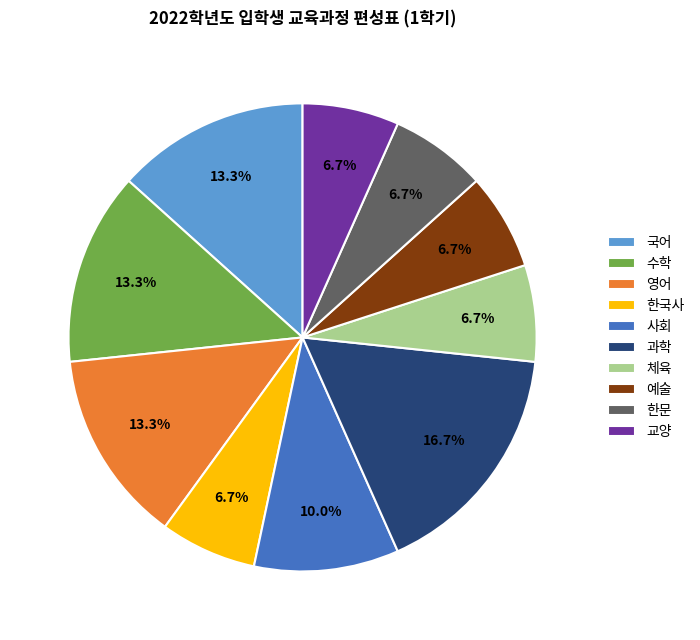

What is the ratio of the value at 체육 to the value at 국어?

0.5